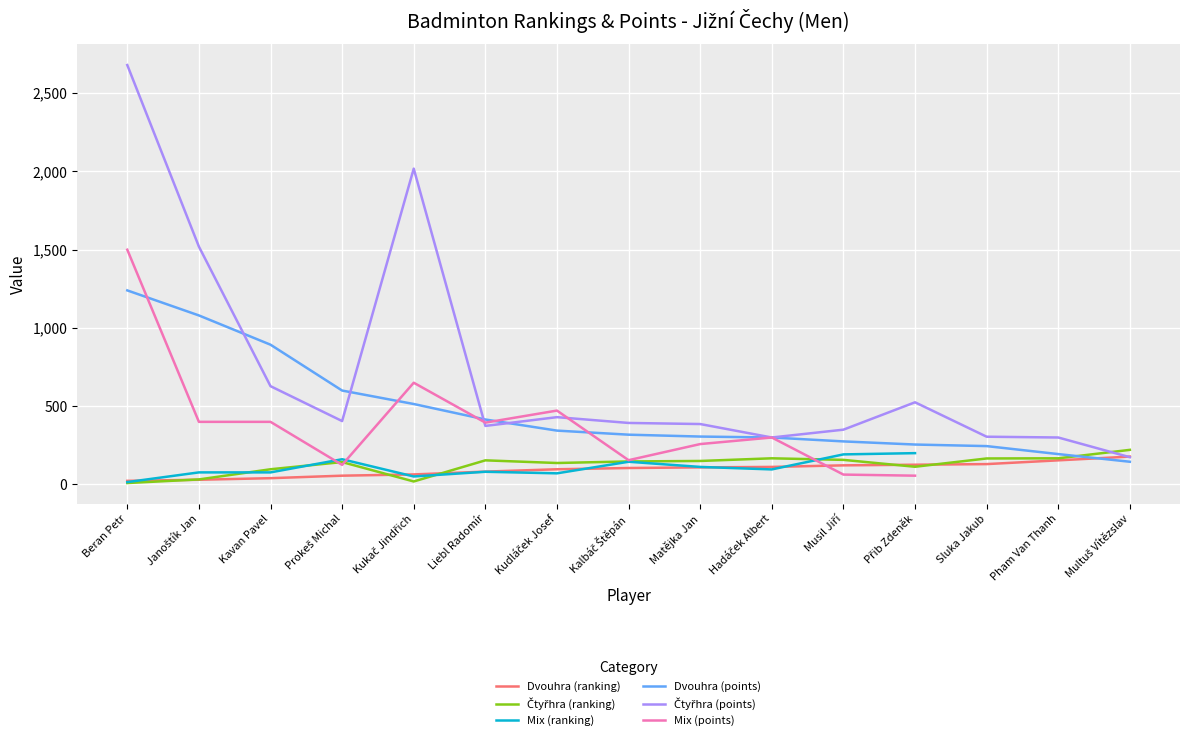

Which series has the widest spread of values?

Čtyřhra (points)